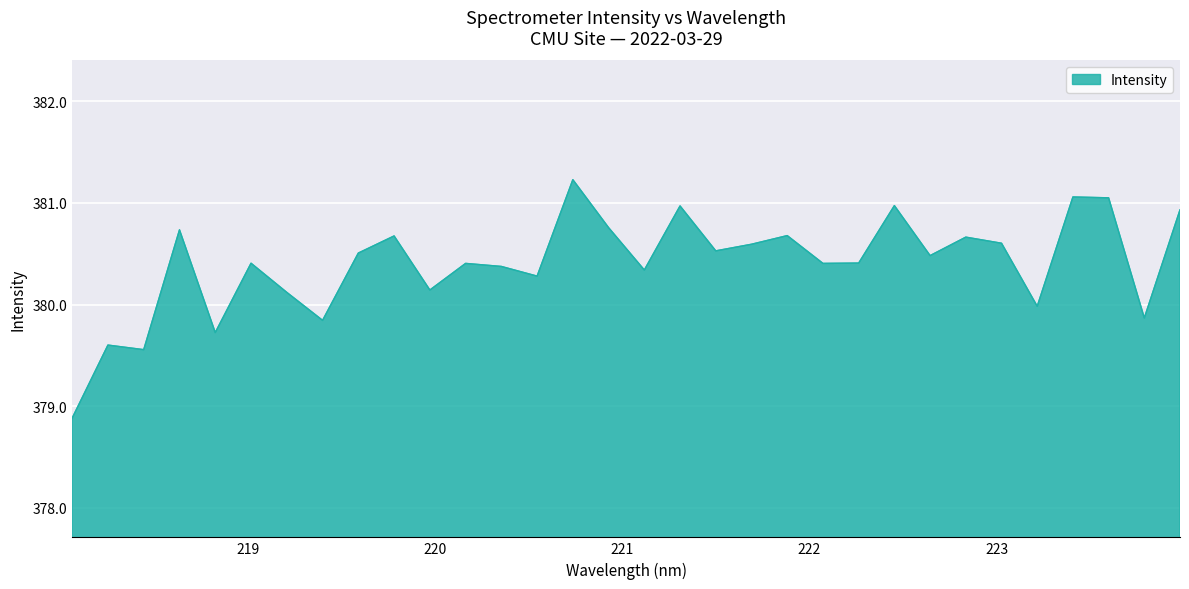

What is the difference between the maximum and minimum values?

2.3